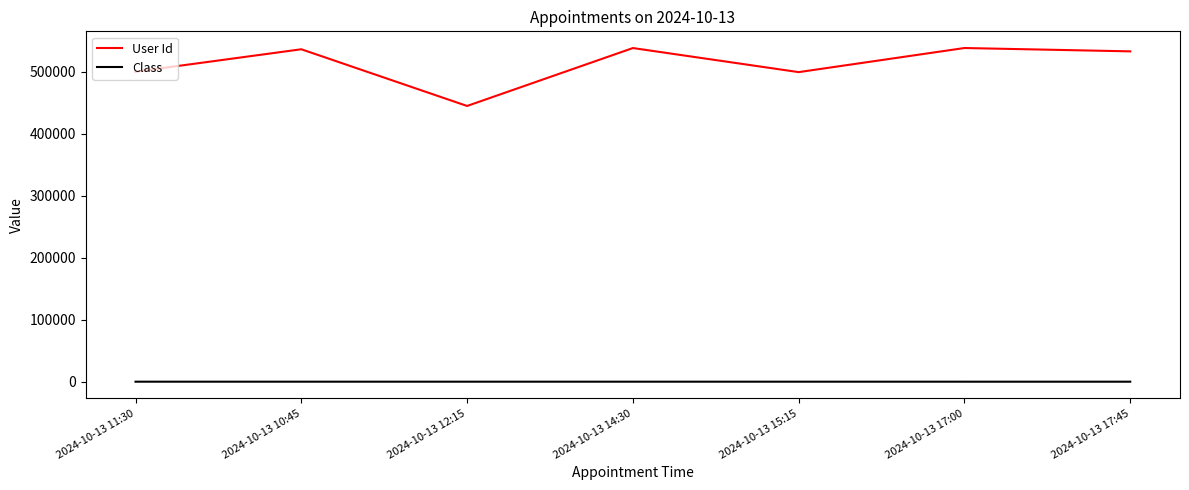

What is the sum of the User Id values at 2024-10-13 11:30 and 2024-10-13 17:45?

1033060